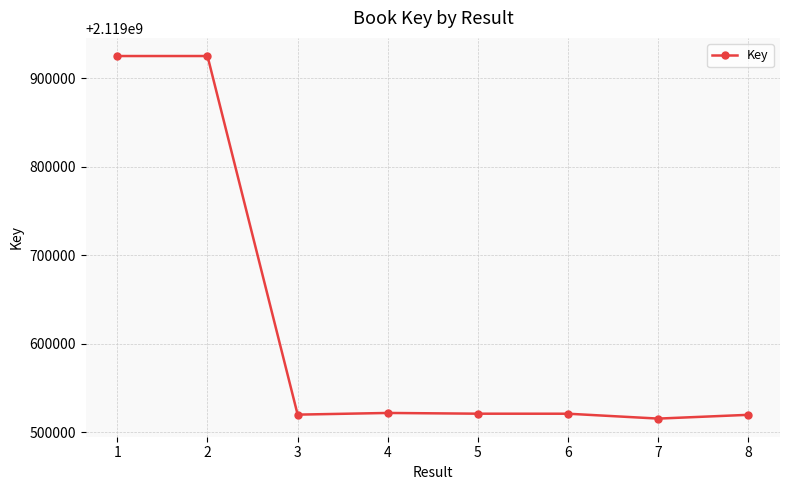

What is the difference between the second highest and minimum values?

409841